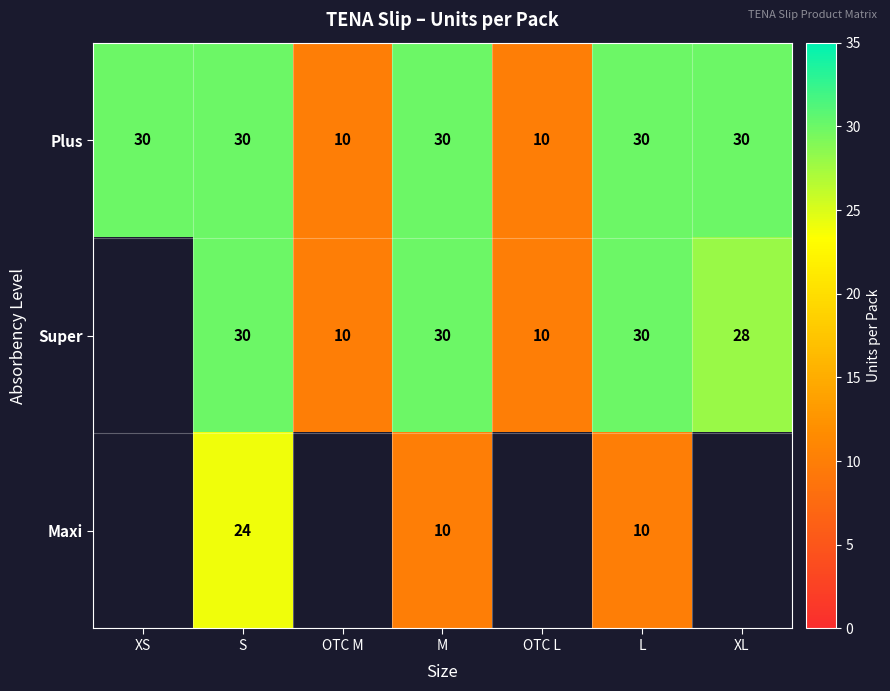

The Plus series shows 14.1 at OTC L. True or false?

False